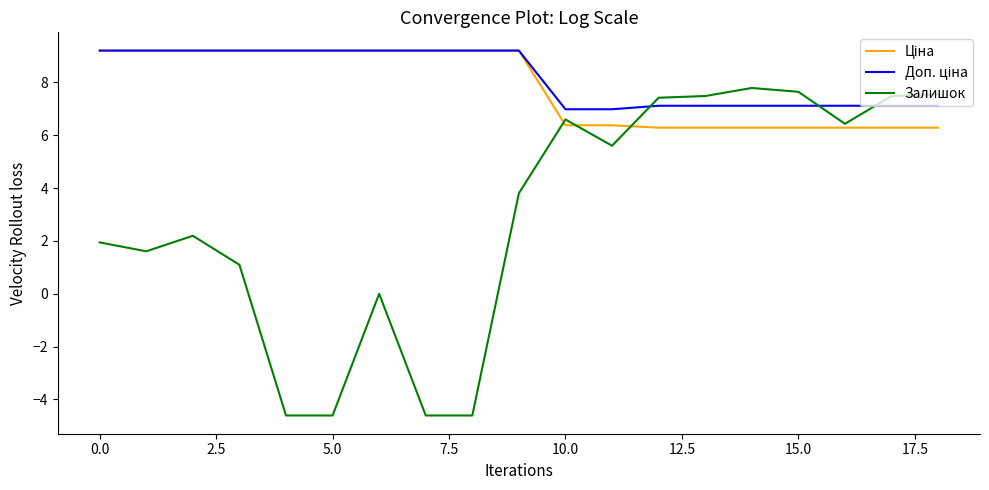

What is the smallest value displayed?

-4.6